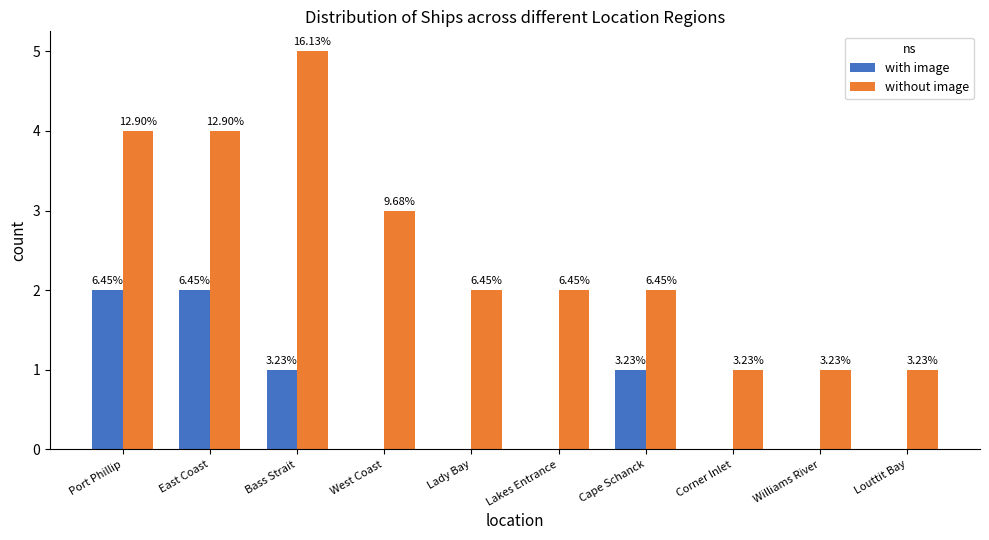

Is the value of with image at Cape Schanck greater than the value of without image at Louttit Bay?

No